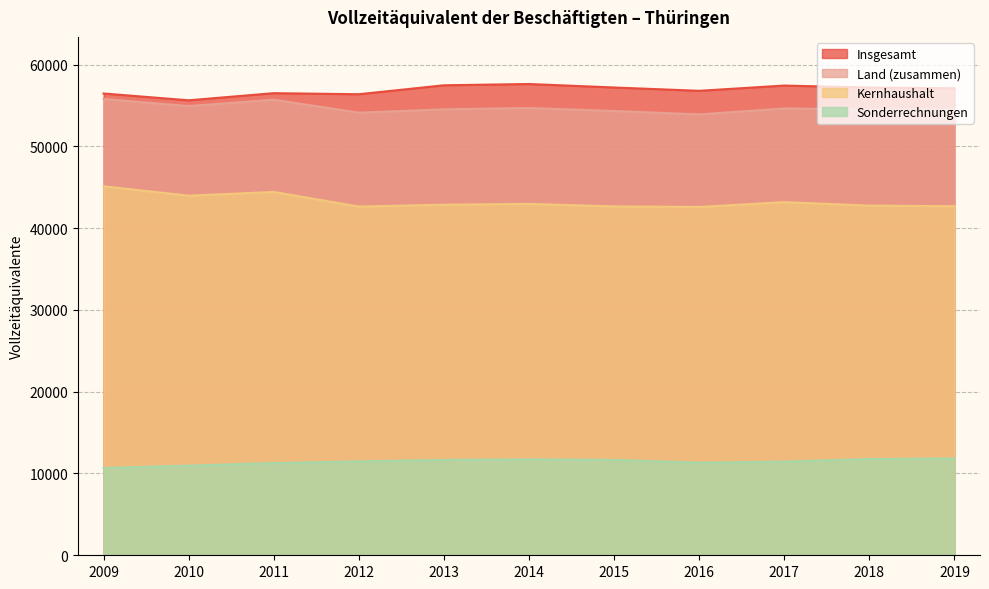

True or false: Insgesamt has a value of 57435 at 2017.

True